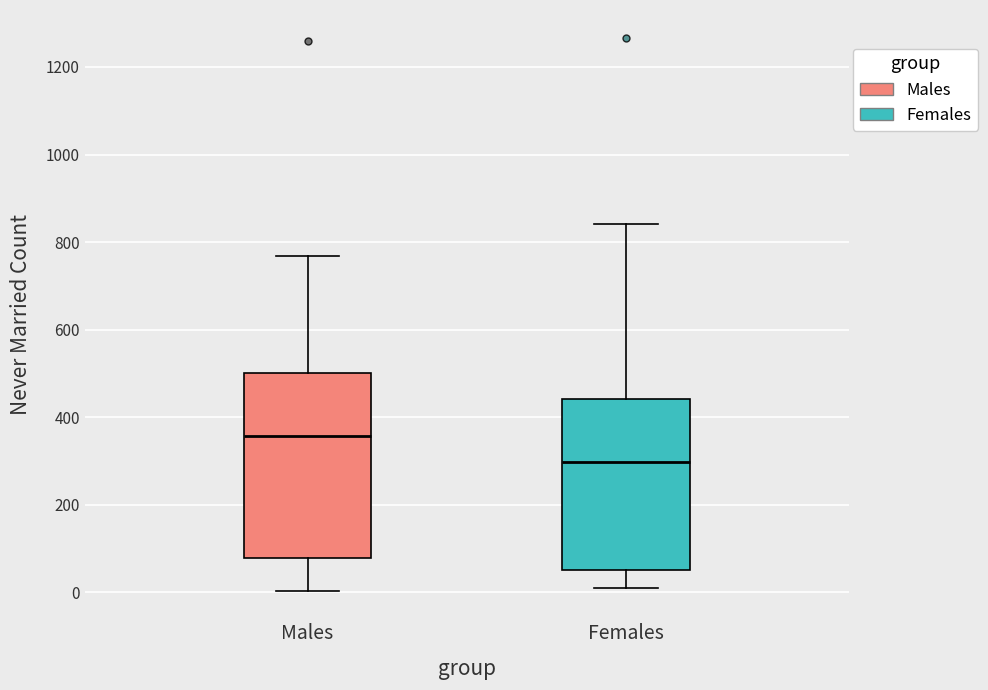

Where does the median line of the box for Females sit on the y-axis? The values are not printed on the chart, so give them approximately, as read against the axis.

300